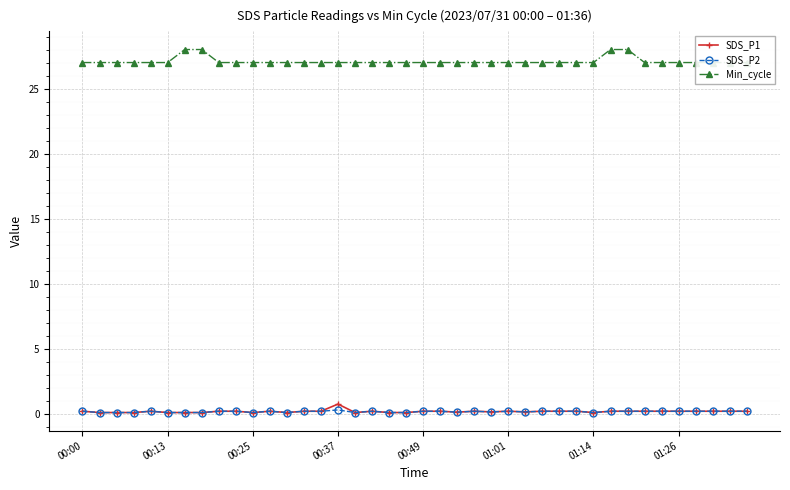

True or false: SDS_P1 has more than 0 points higher than both neighbors.

True